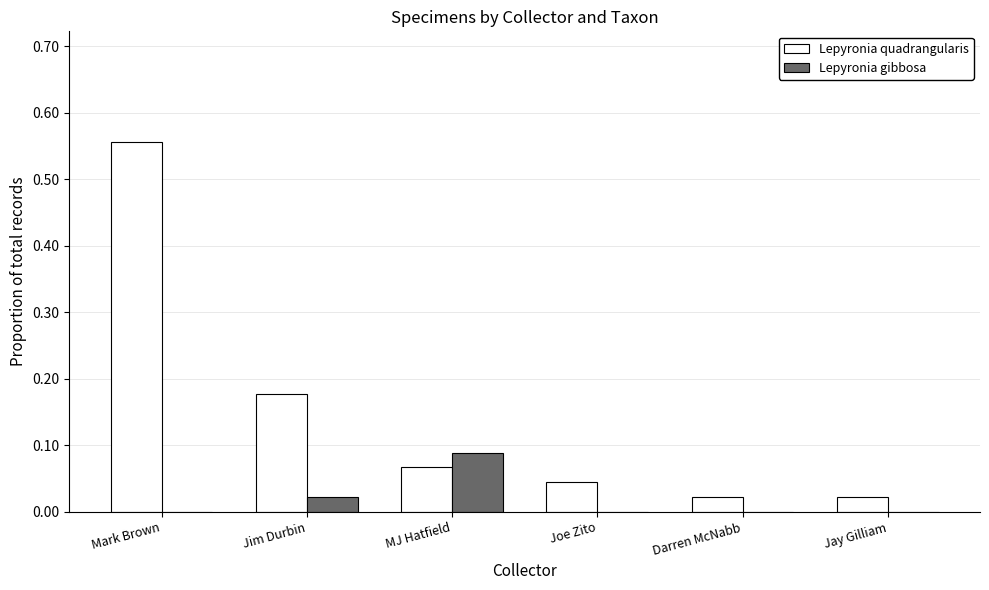

Does the chart contain stacked bars?

No